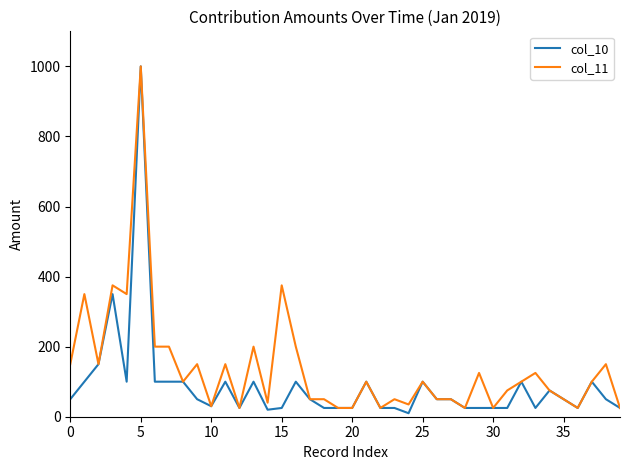

Which series has the largest total across all categories?

col_11